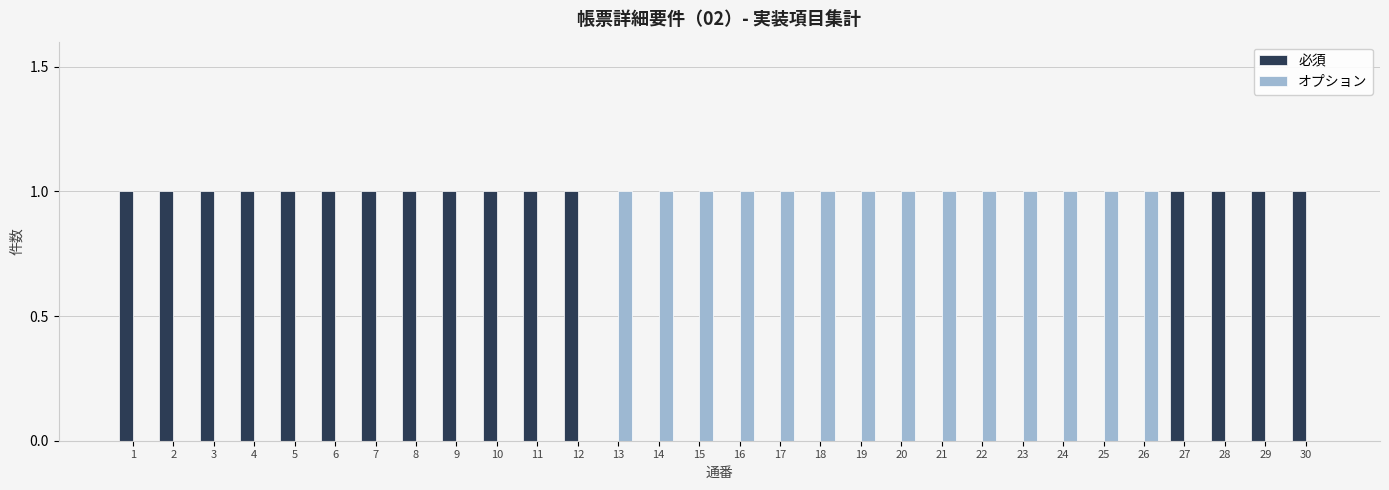

The 必須 series shows 2 at 1. True or false?

False